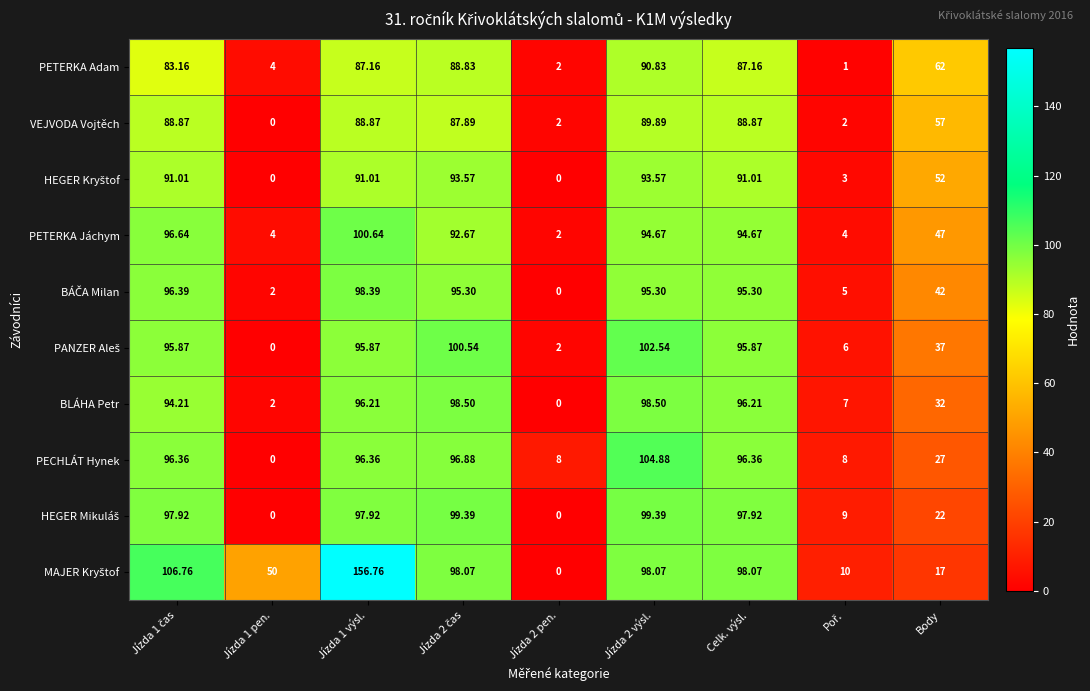

Between Jízda 2 výsl. and Celk. výsl., which series saw the biggest shift?

PECHLÁT Hynek